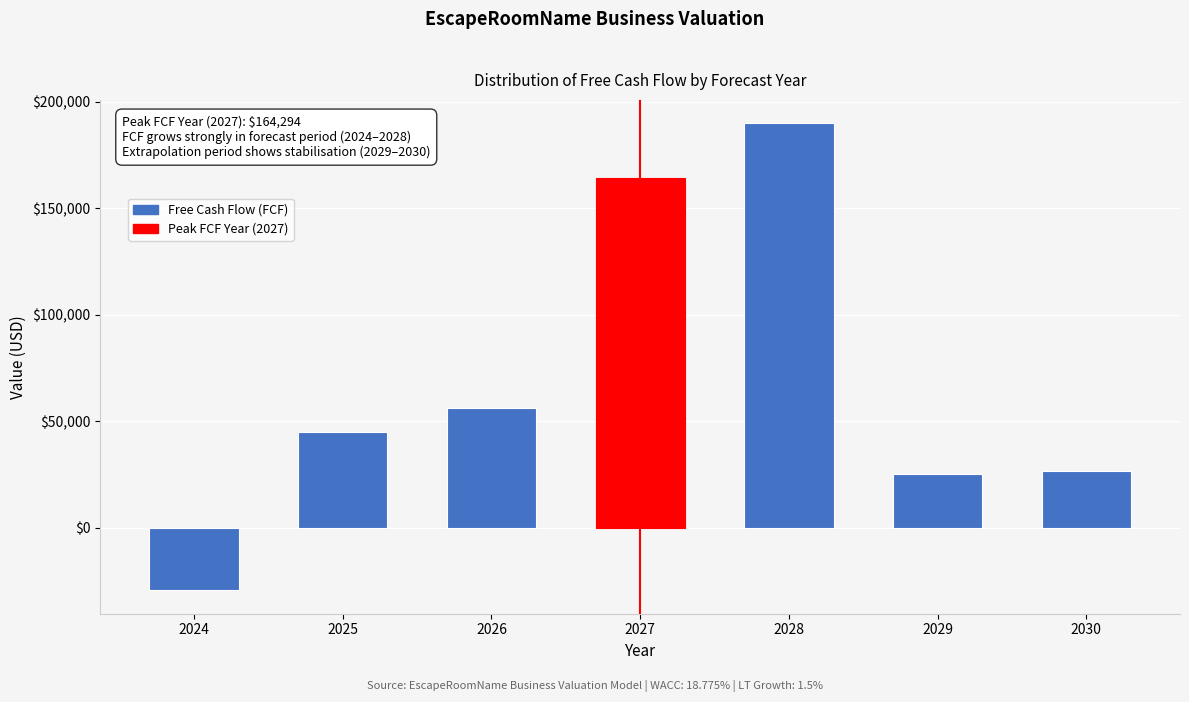

Reading left to right, transcribe all the data shown in this chart.

-29432.6	45054.7	56387.3	164294.4	189927.1	25221.1	26482.2